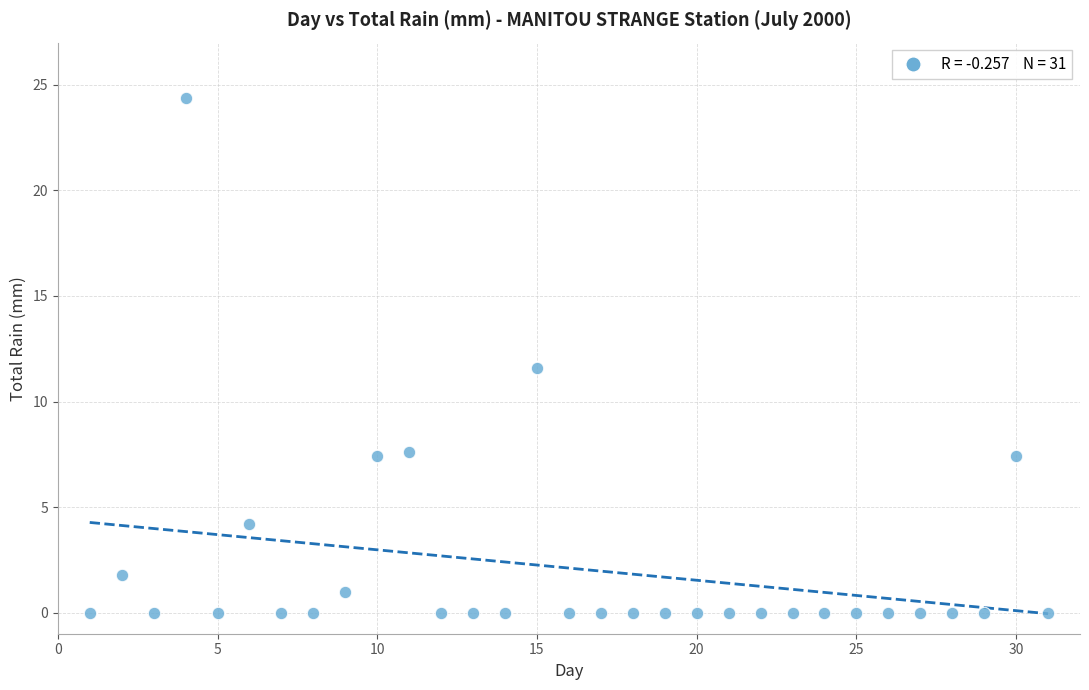

What is the range of Y values (max minus min)?

24.4